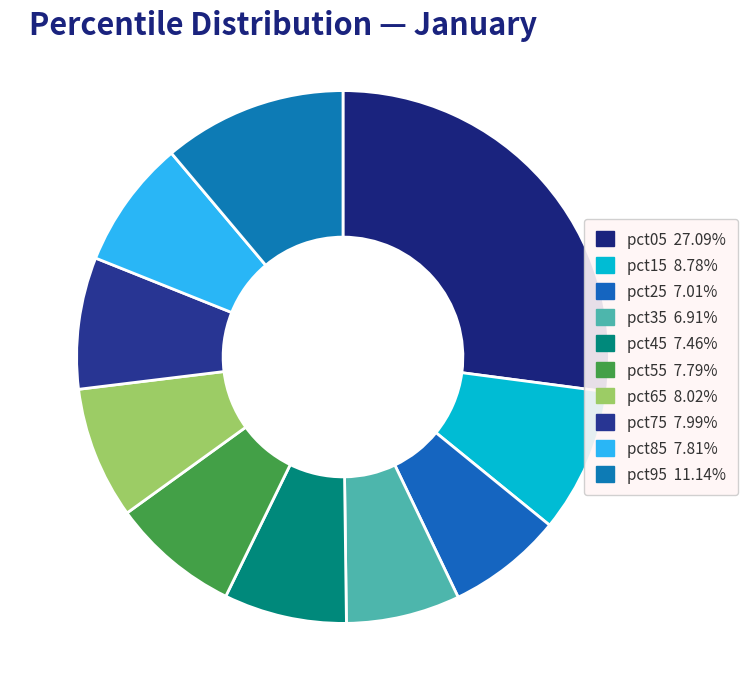

How many segments does this pie chart have?

10